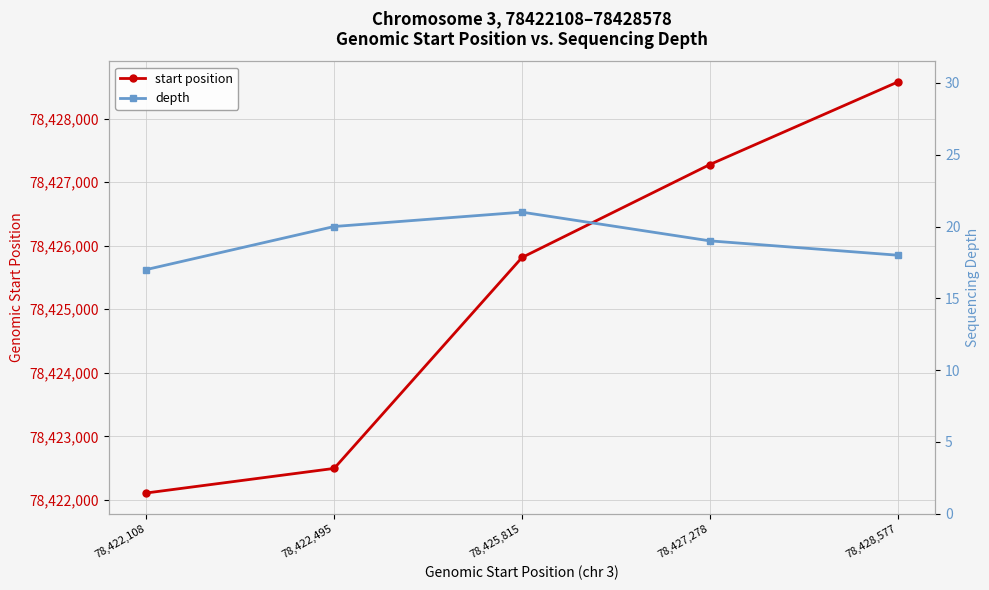

Count the depth values in the range 18 to 20.

3